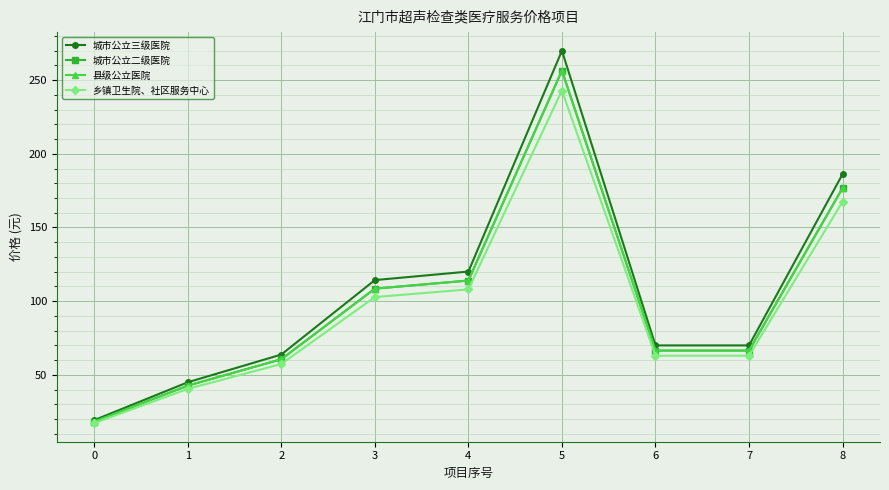

How many lines are shown in the chart?

4